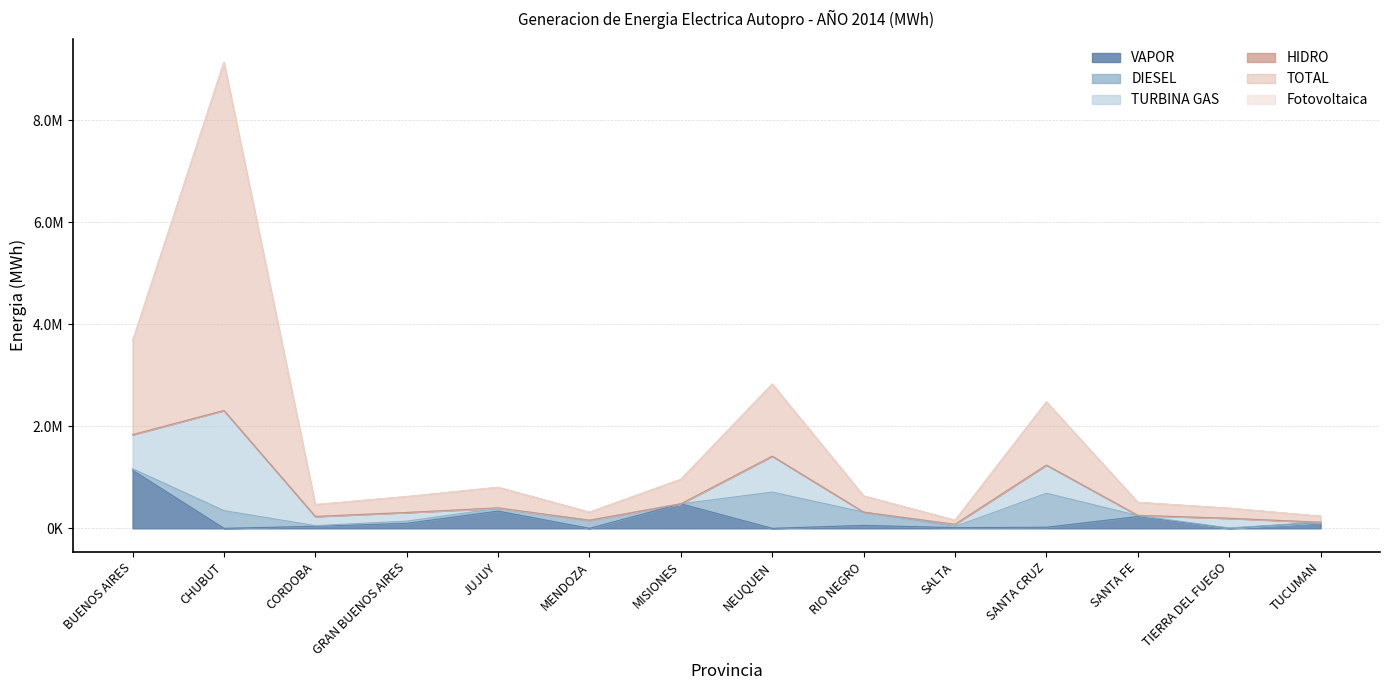

Does the chart display data point markers on the line(s)?

No